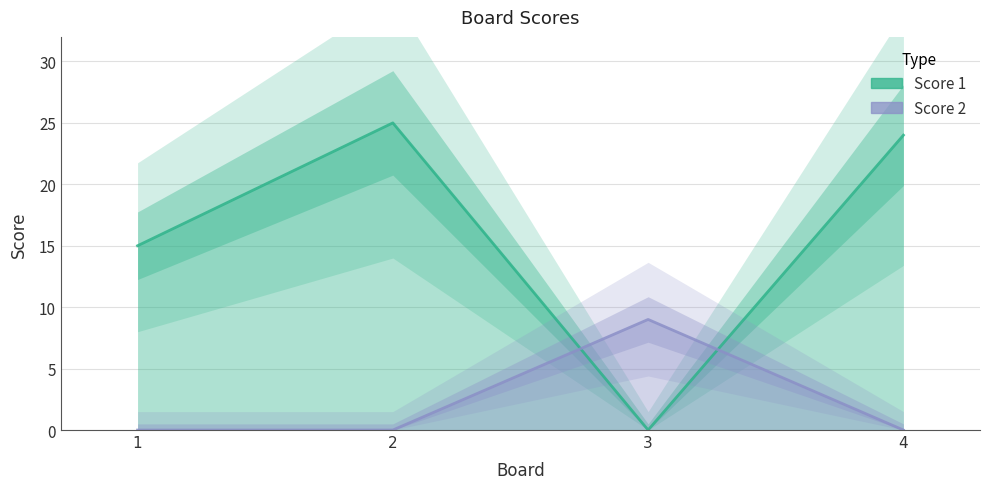

Rank the series by their average value, from highest to lowest.

Score 1, Score 2